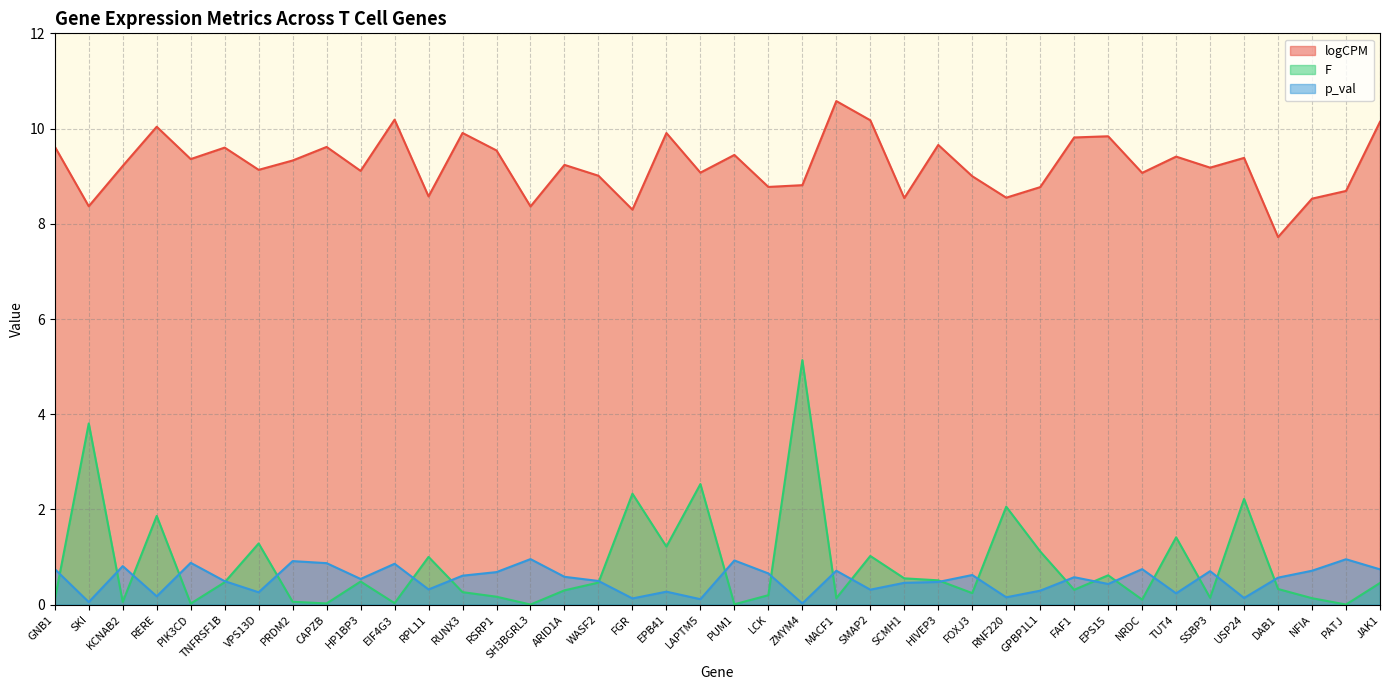

At how many categories does at least one series exceed 6?

40